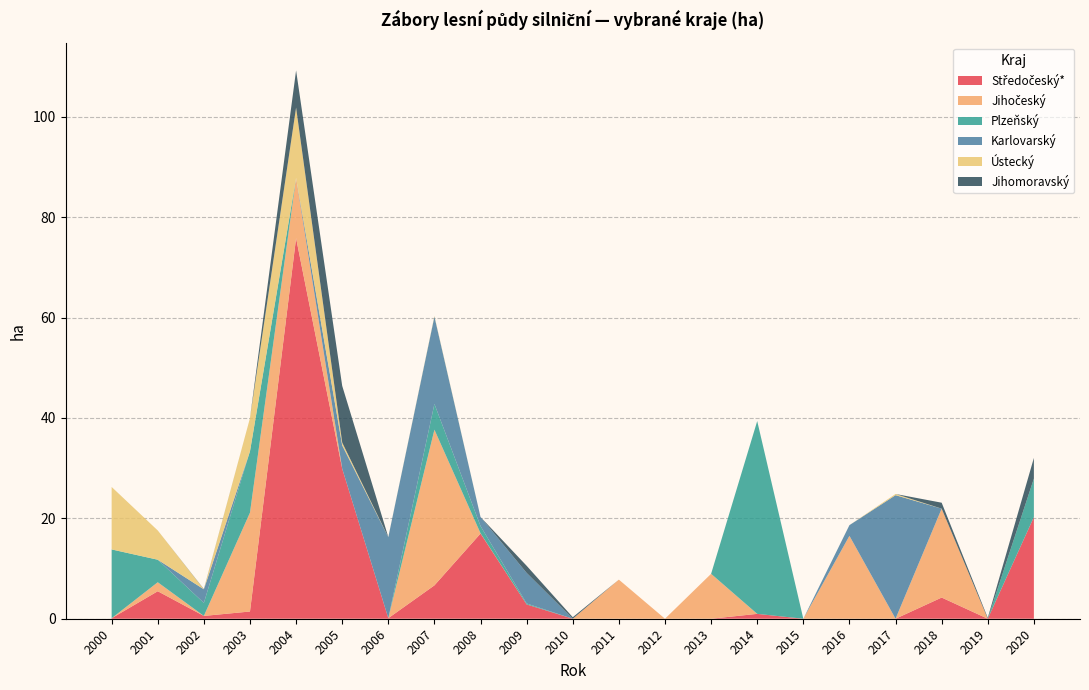

Where is the first local minimum for Karlovarský?

2008